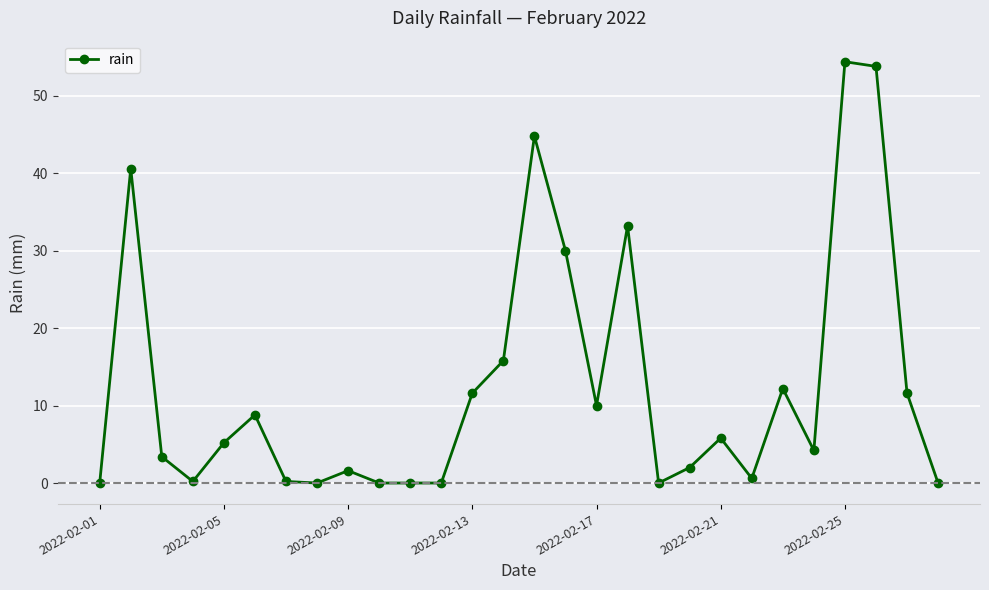

What is the value of the 18th point from the left?

33.2